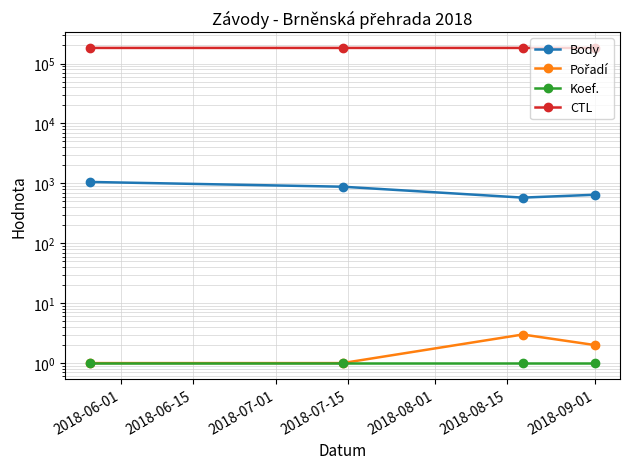

True or false: Koef. and Pořadí intersect in this chart.

False